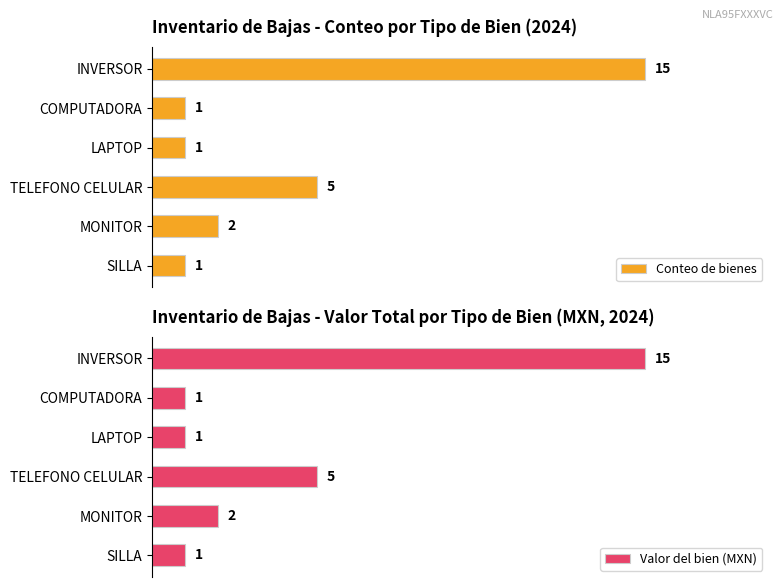

At which label is Conteo de bienes closest to 8?

TELEFONO CELULAR